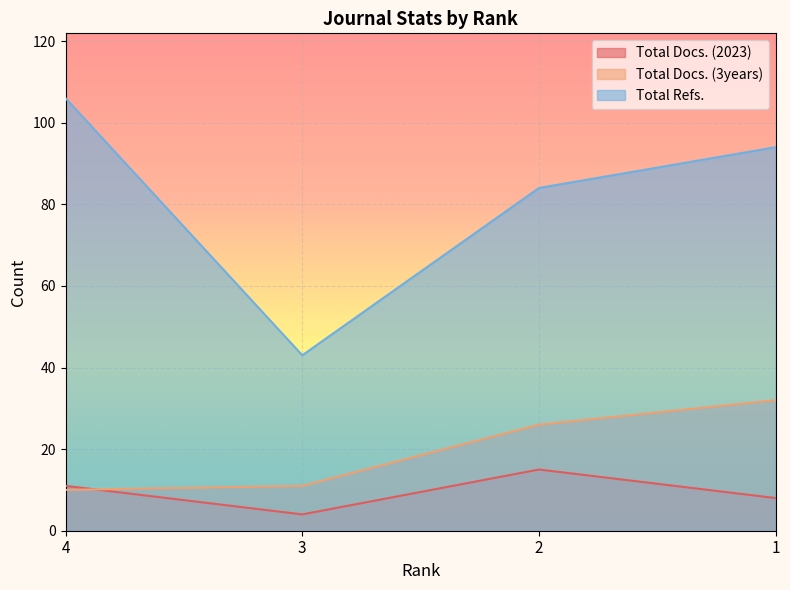

True or false: Total Refs. and Total Docs. (3years) intersect in this chart.

False